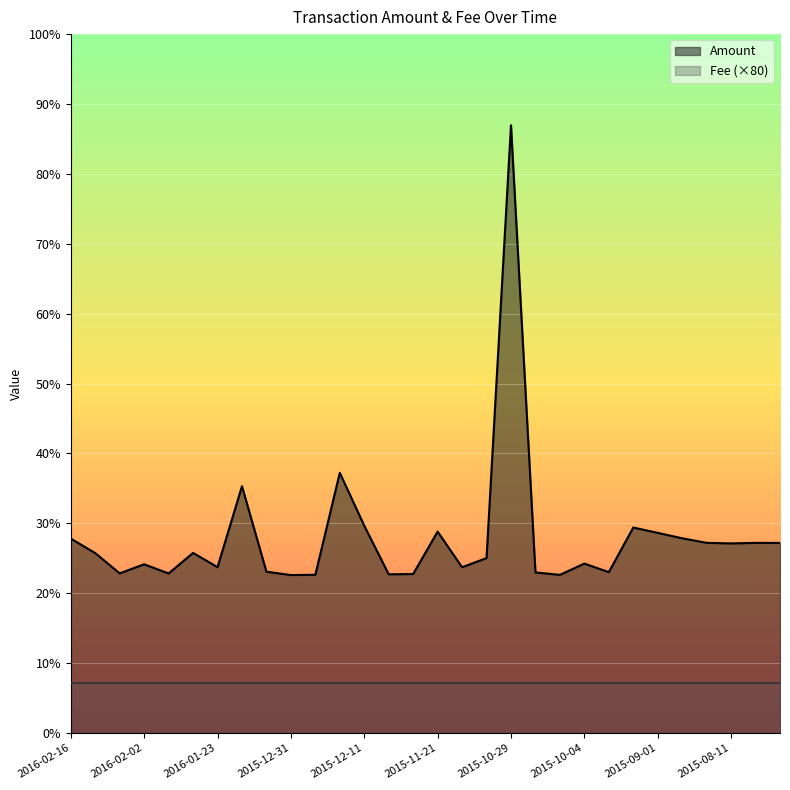

What are all the series names shown in the legend?

Amount, Fee (×80)